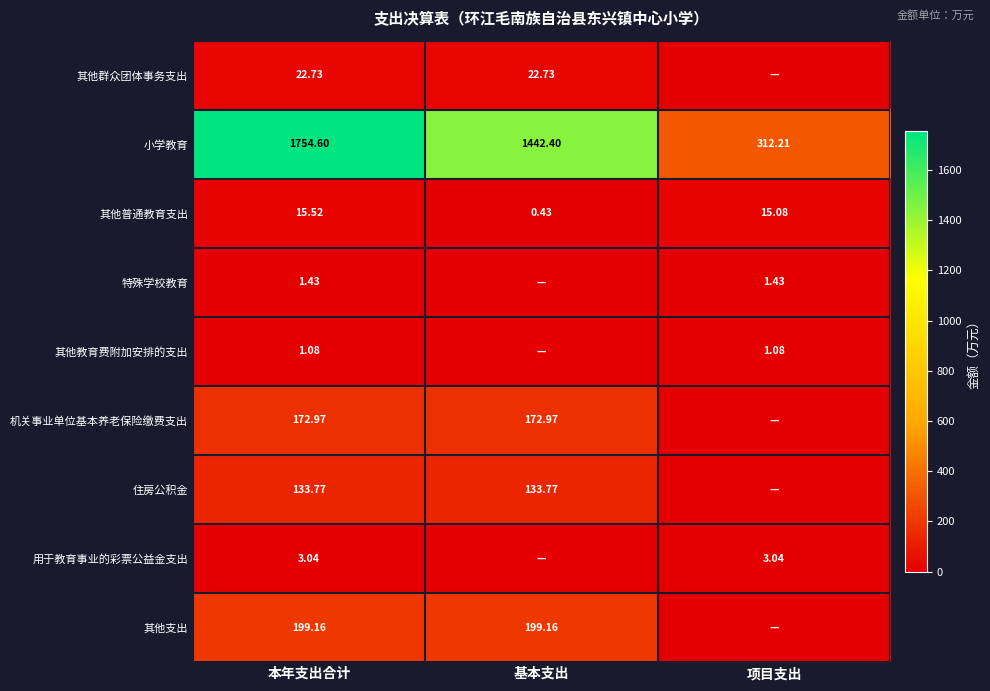

What is the sum of the 其他群众团体事务支出 values at 基本支出 and 本年支出合计?

45.5